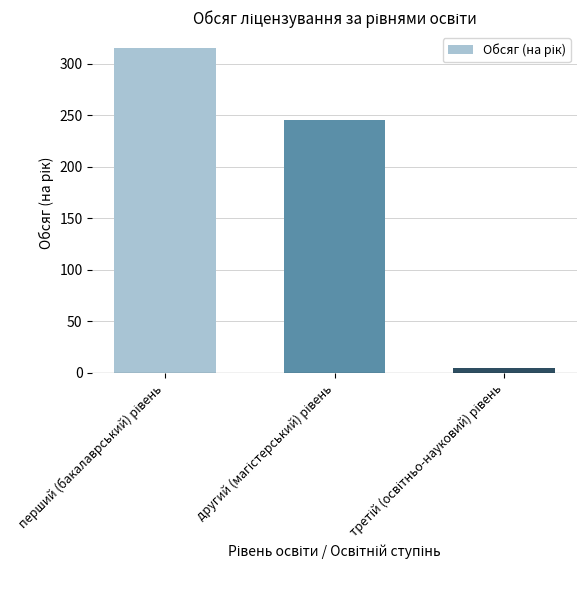

What is the value of the 3rd bar from the left?

5